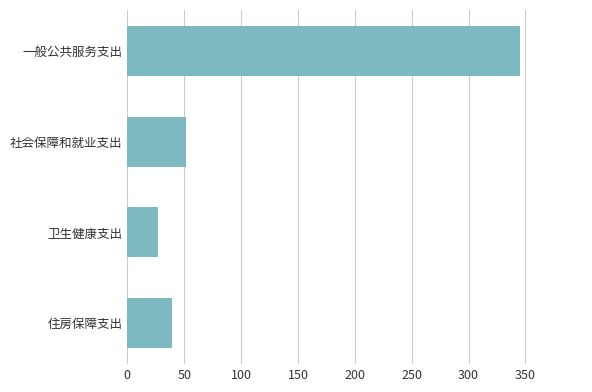

The chart shows a value of 345.1 at 一般公共服务支出. True or false?

True